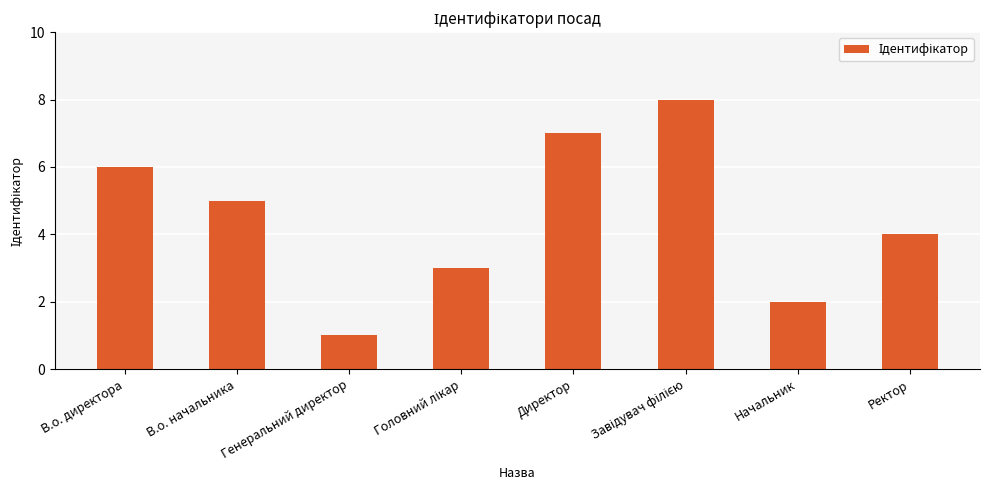

What is the greatest value displayed?

8